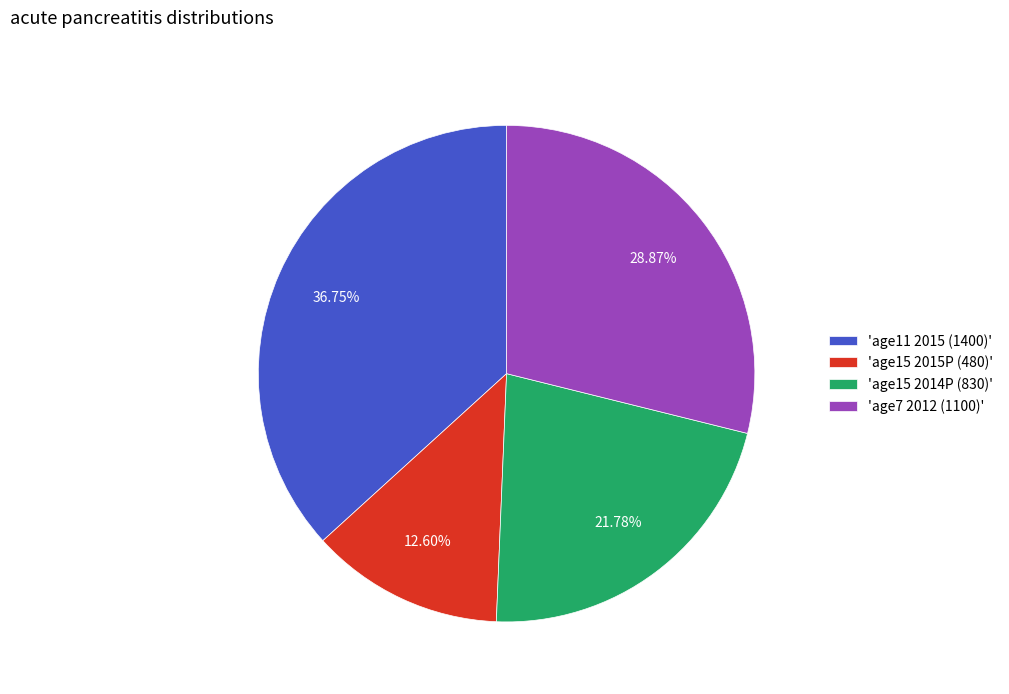

Does any single category account for the majority?

No